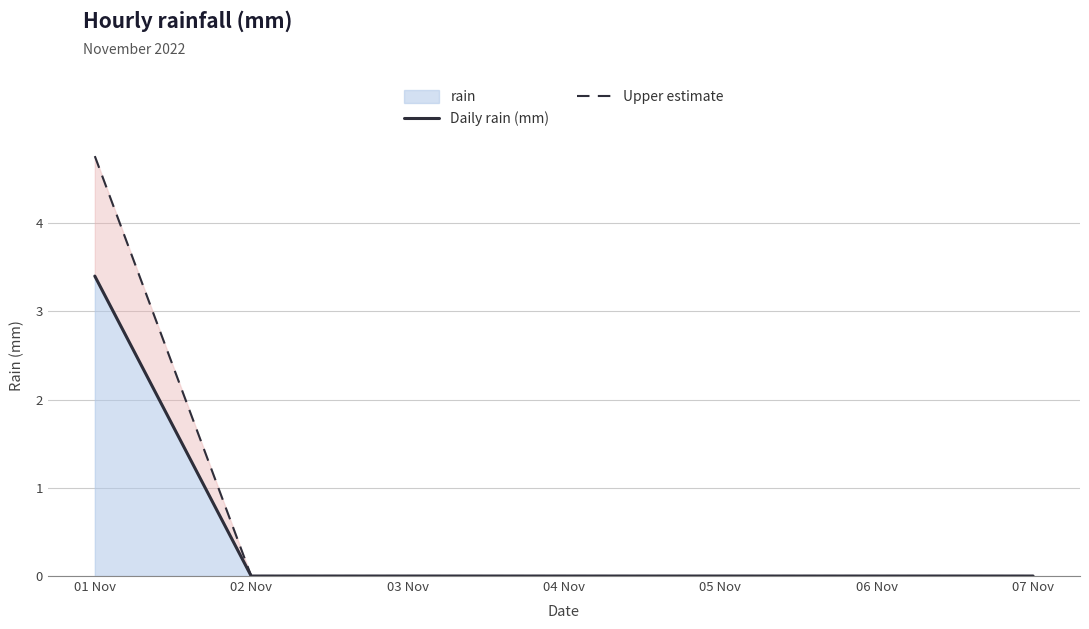

True or false: Daily rain (mm) and Upper estimate cross at least once.

False